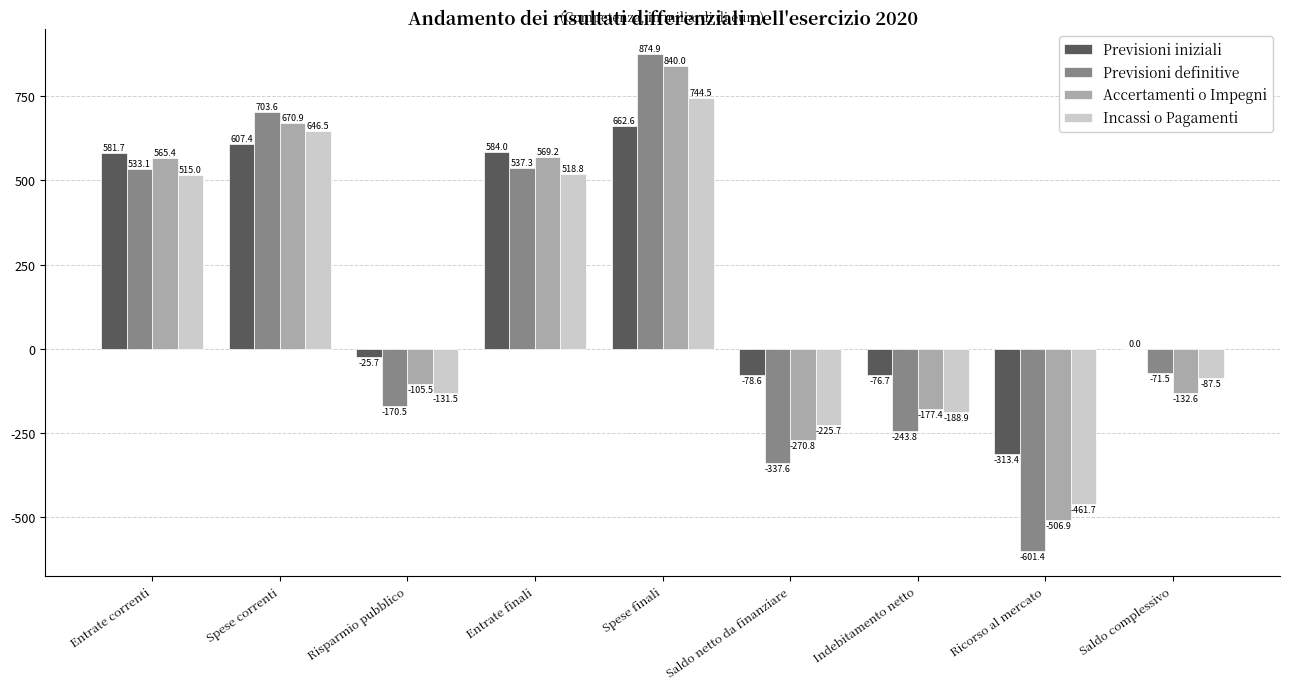

How many values in the Incassi o Pagamenti series exceed -87?

4